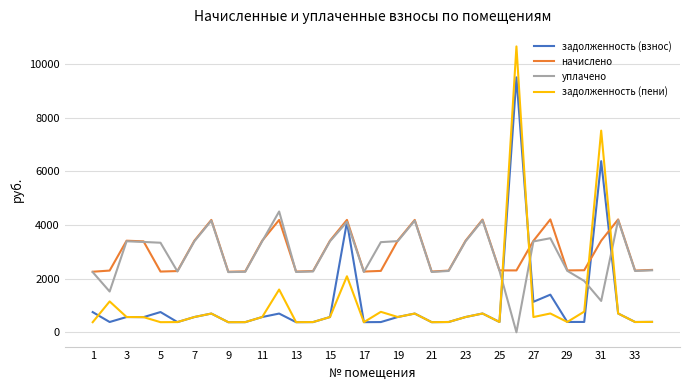

True or false: начислено has more than 1 points higher than both neighbors.

True